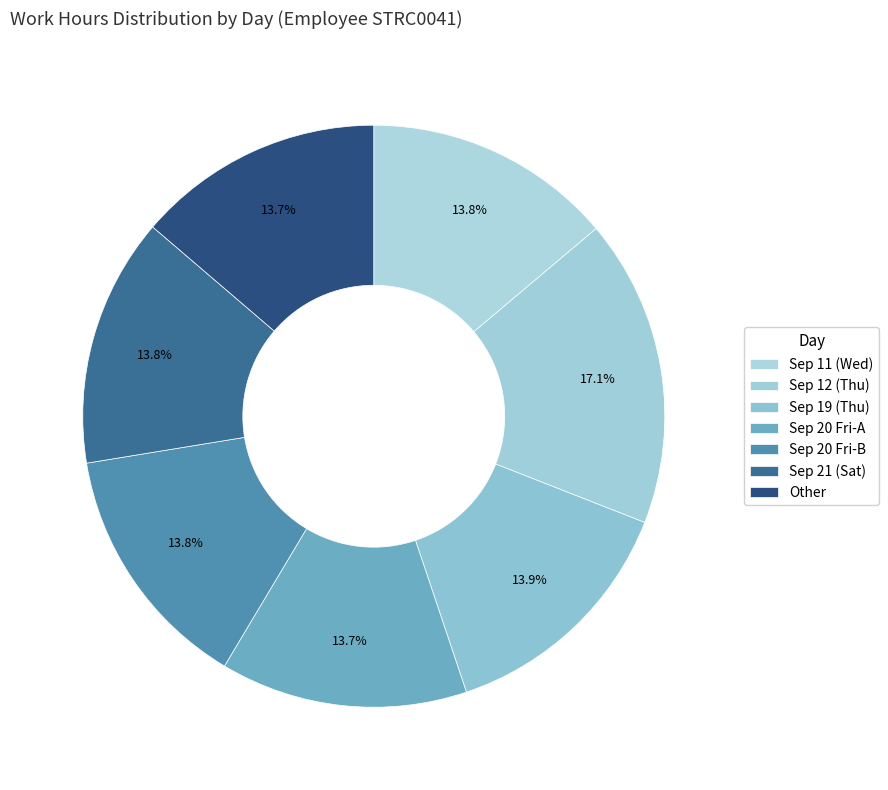

How many slices are in this pie chart?

7